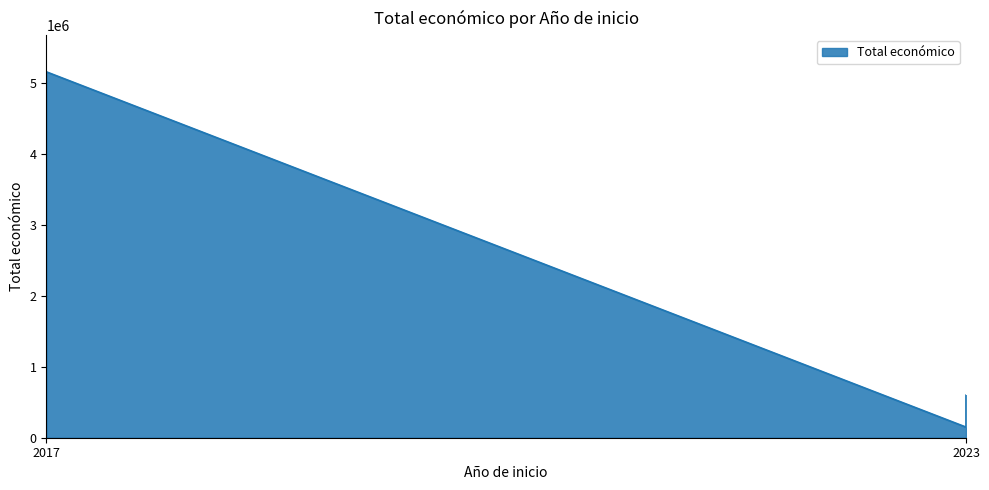

What is the smallest value displayed?

9832